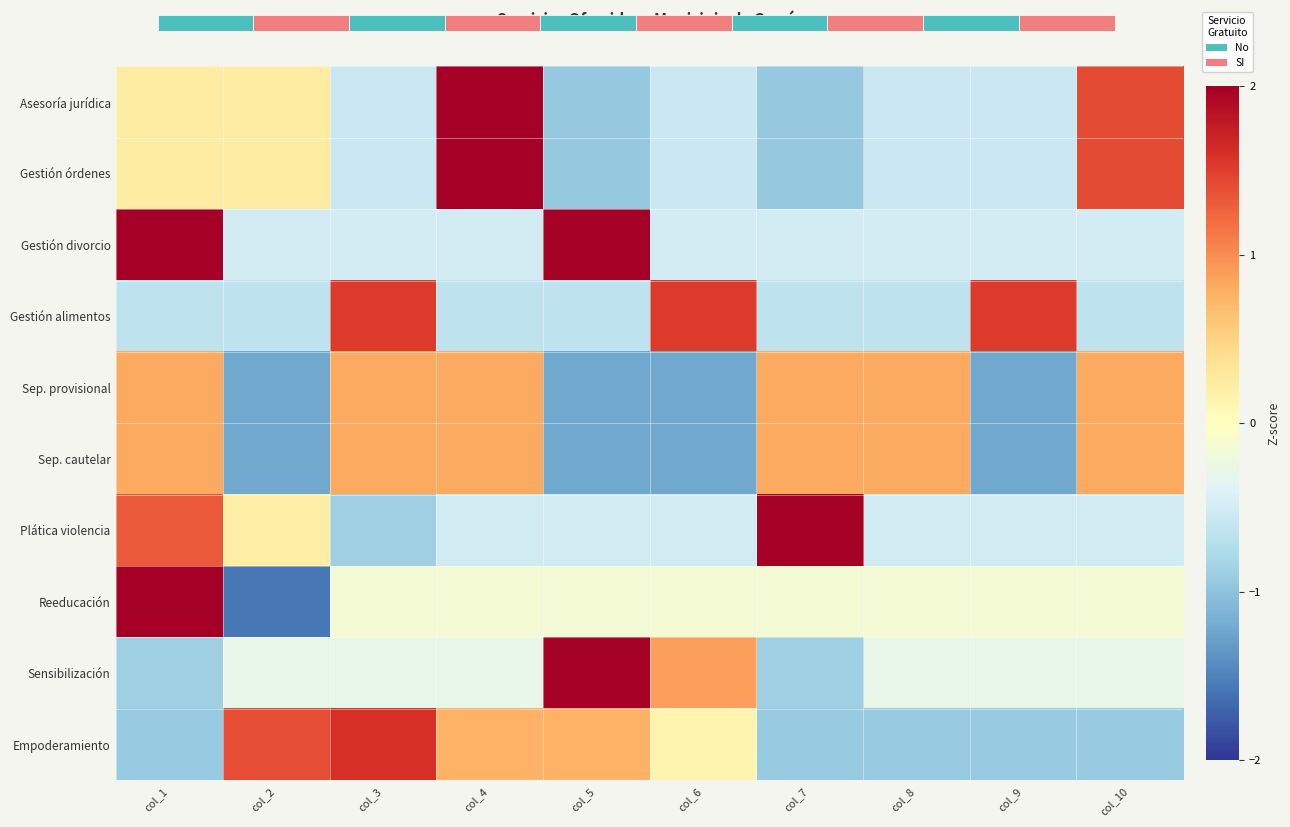

How many data points in Gestión divorcio are less than 0?

8